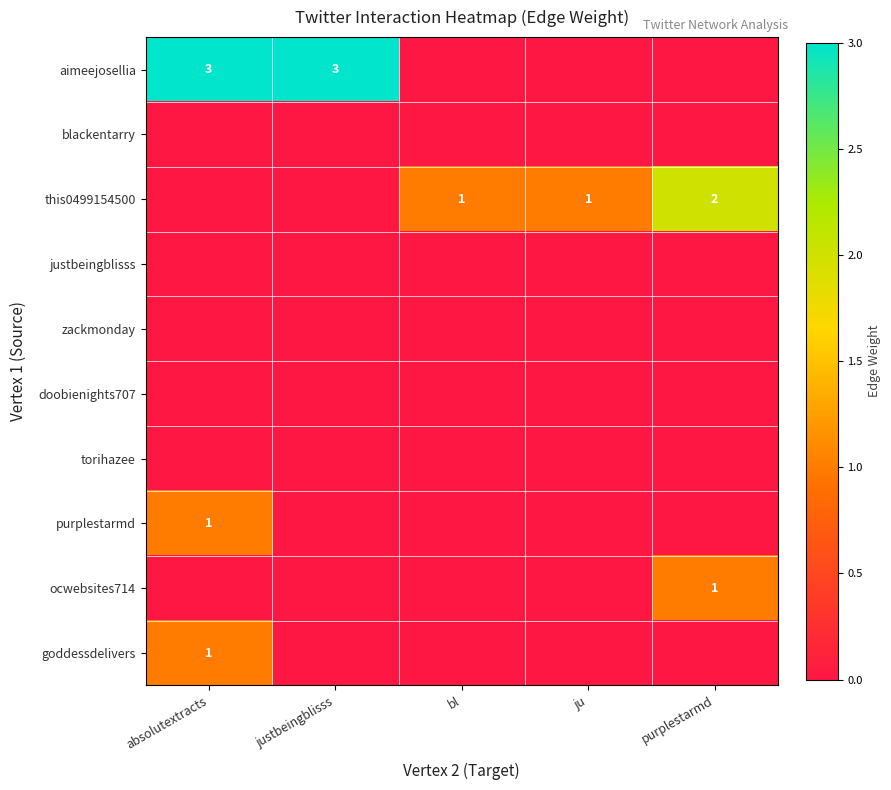

Is it true that goddessdelivers equals 0 at absolutextracts?

False